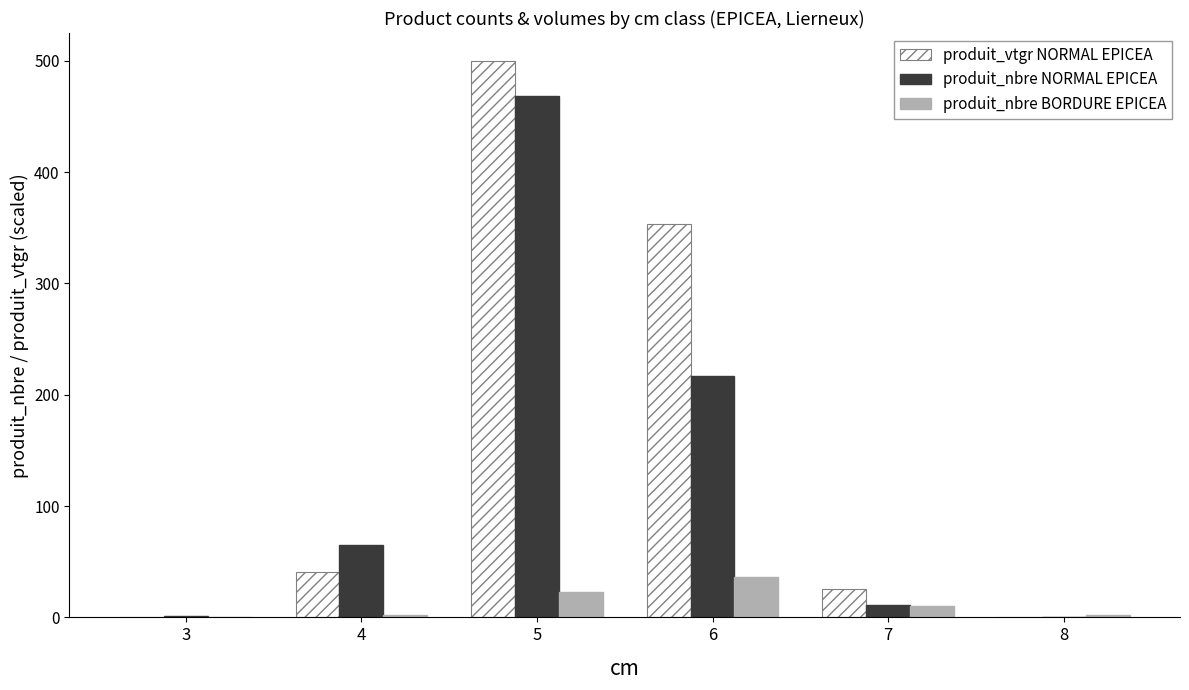

What is the highest value of the produit_nbre BORDURE EPICEA series?

36.0